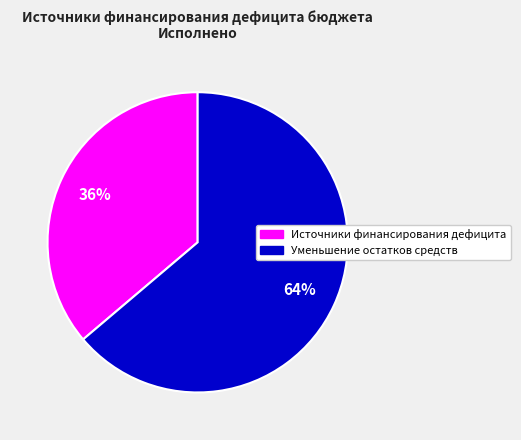

To the nearest percent, what percentage of the pie is Уменьшение остатков средств?

64%